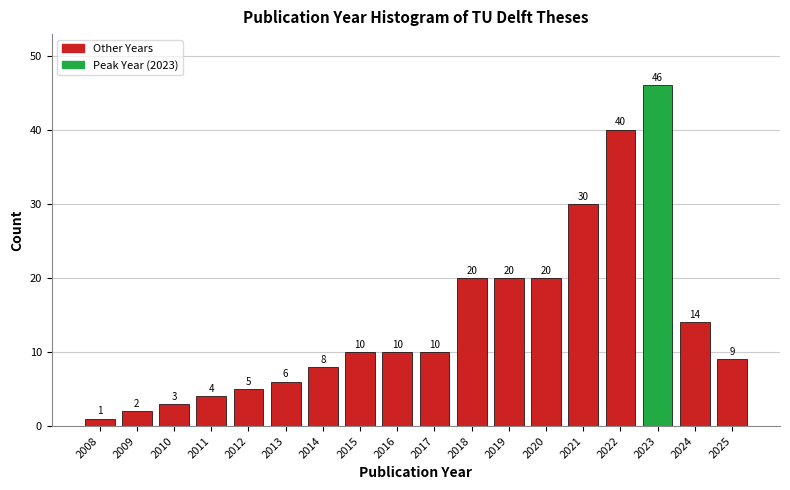

Reading right to left, transcribe all the data shown in this chart.

9	14	46	40	30	20	20	20	10	10	10	8	6	5	4	3	2	1